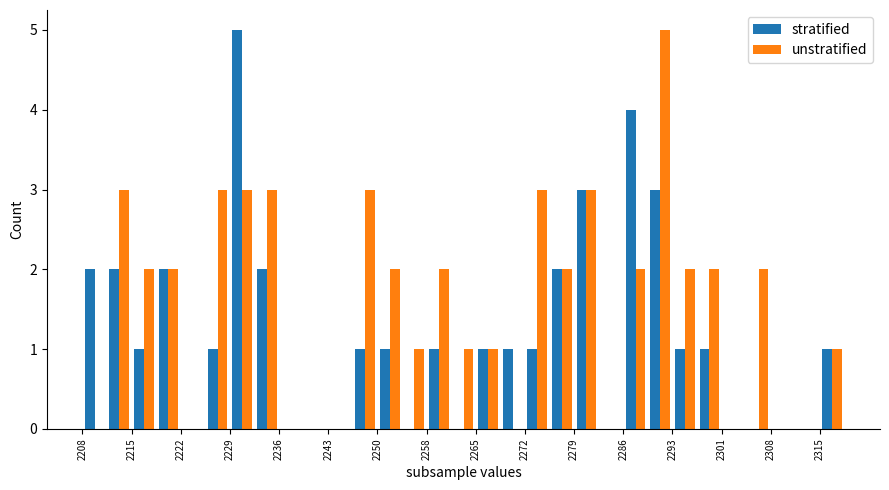

What is the average value of the unstratified series?

2